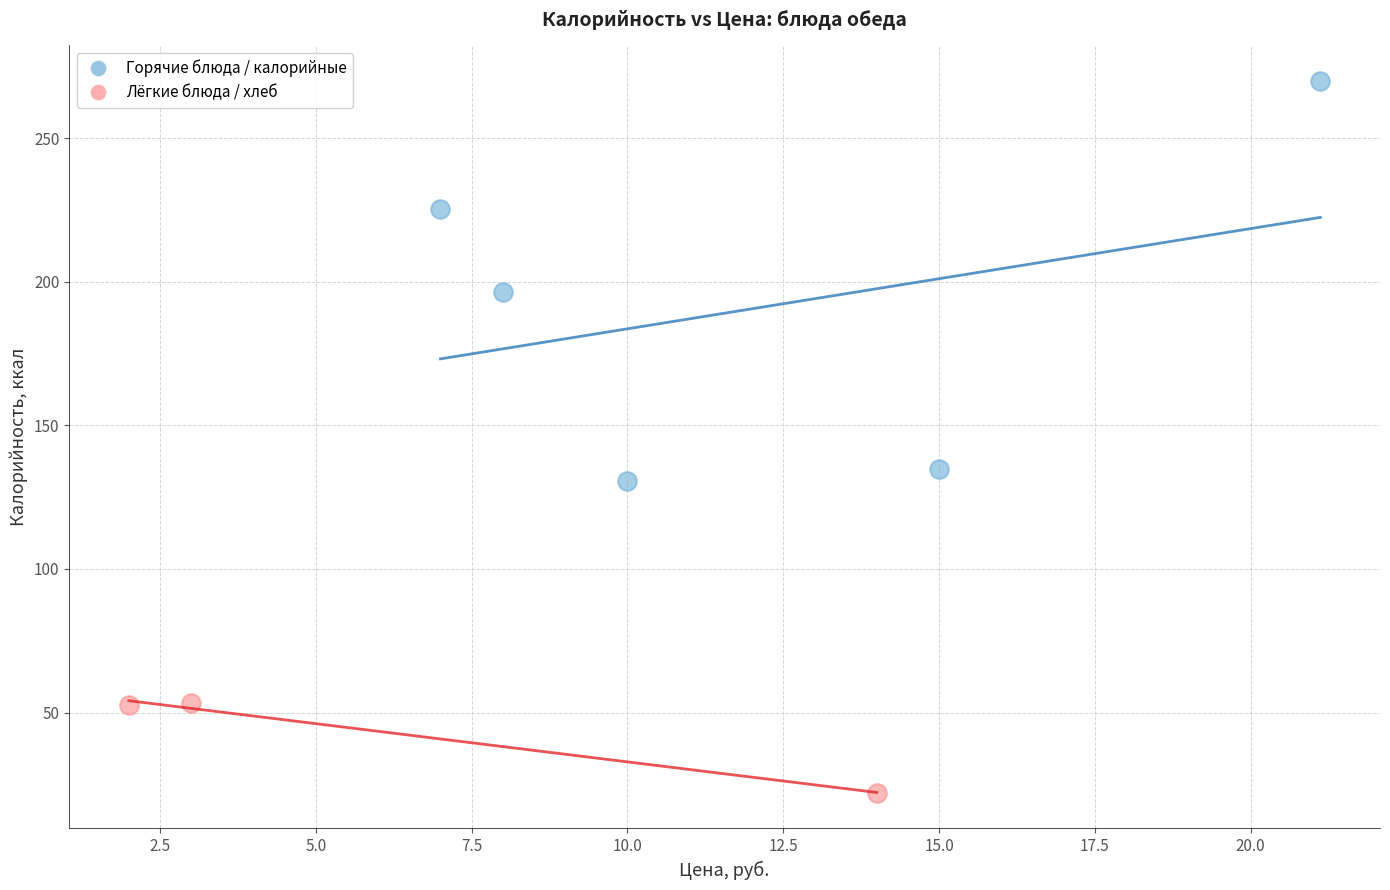

Which series contains the lowest Y value?

Лёгкие блюда / хлеб